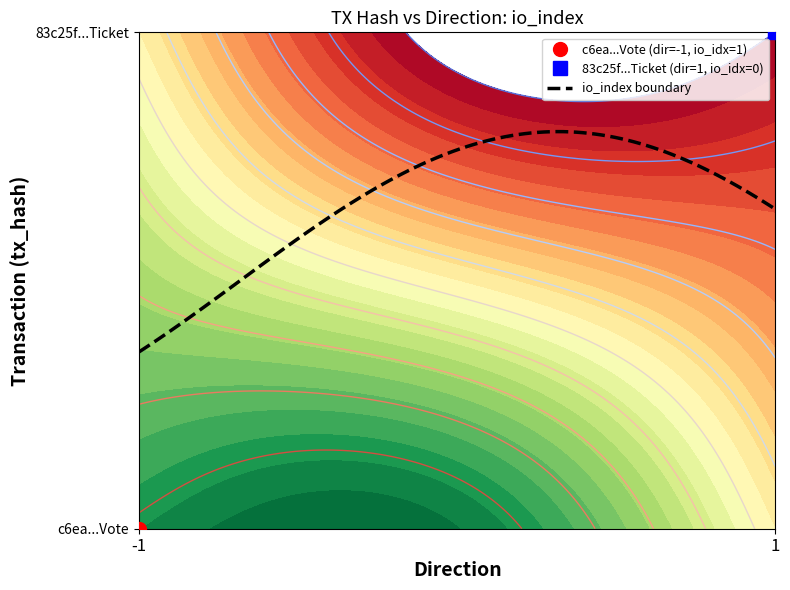

Reading right to left, list all the values displayed in this chart.

c6ea2fe3248f93b1386fca454dbca0bf750e8c9: 1	-1
83c25f94652aa5ebcacedc1efd491cba499d7b8: 0	1